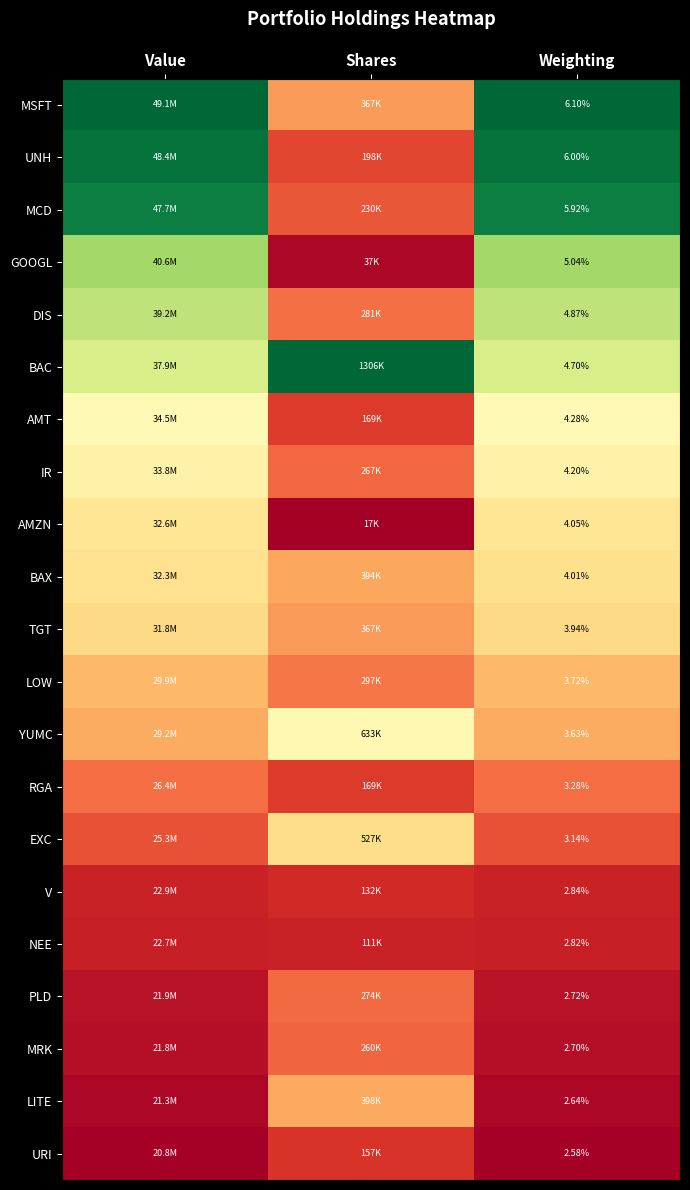

Which series has the largest total across all categories?

MSFT